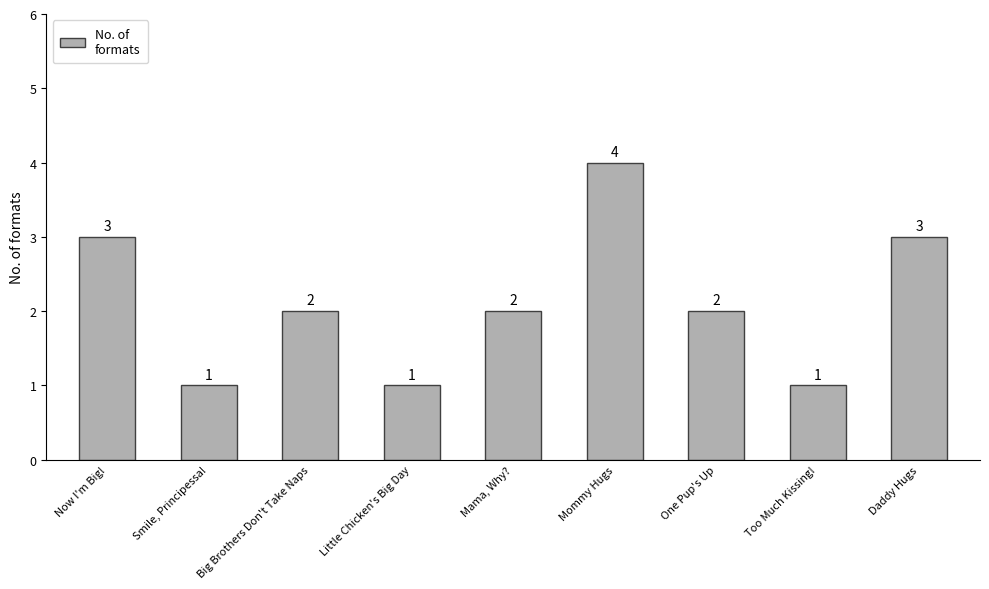

Reading left to right, what are all the values shown in this chart?

Now I'm Big!=3	Smile, Principessa!=1	Big Brothers Don't Take Naps=2	Little Chicken's Big Day=1	Mama, Why?=2	Mommy Hugs=4	One Pup's Up=2	Too Much Kissing!=1	Daddy Hugs=3